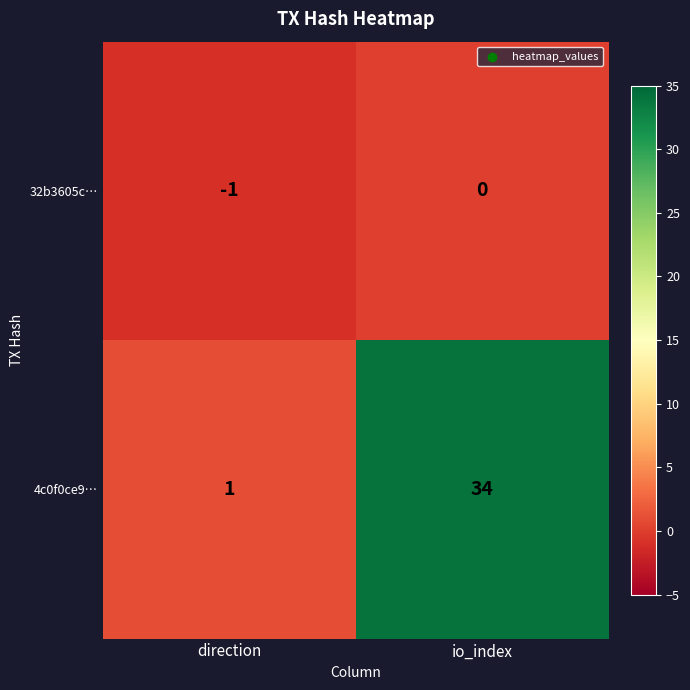

Which series changed the most between direction and io_index?

4c0f0ce9…